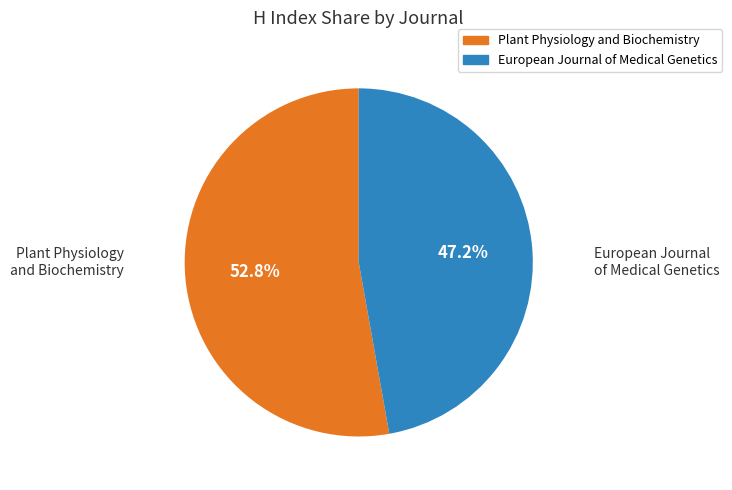

Does any single category account for the majority?

Yes